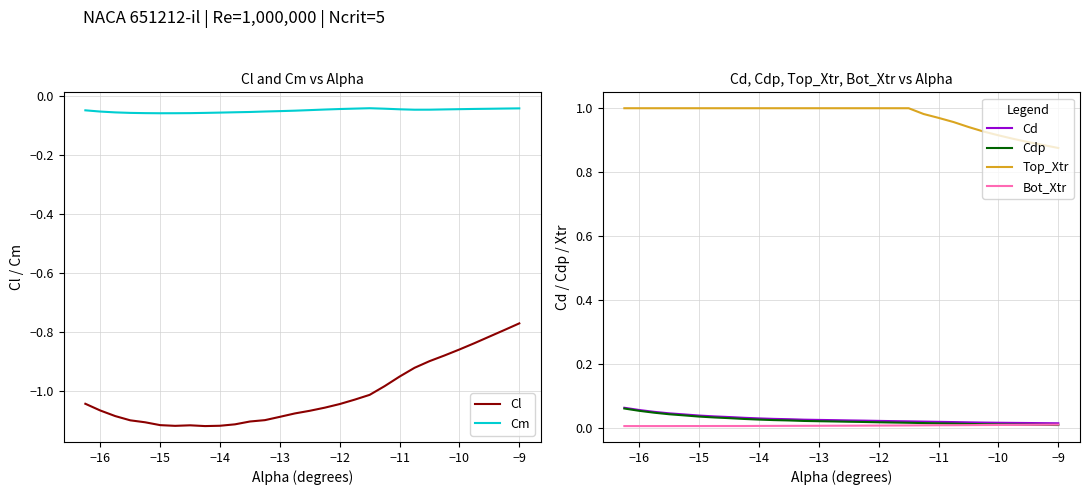

True or false: Cd and Top_Xtr cross at least once.

False